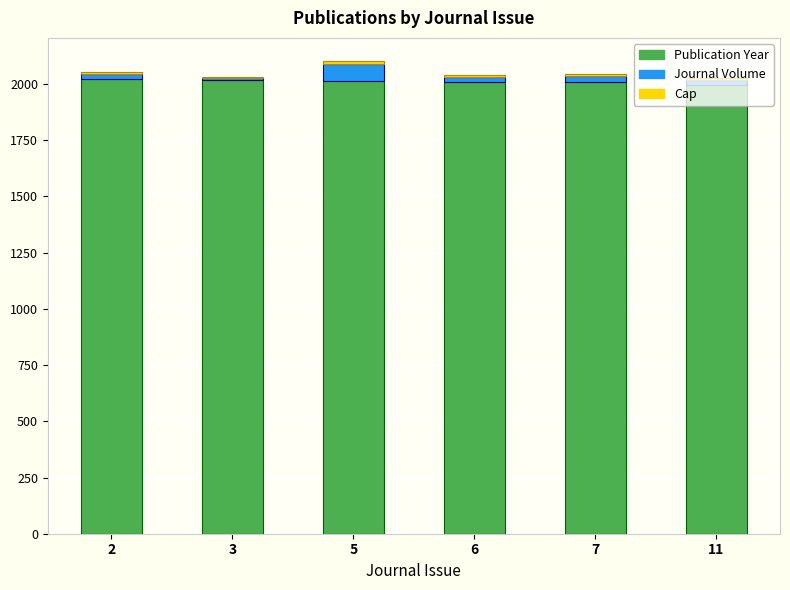

What is the maximum value for Publication Year?

2022